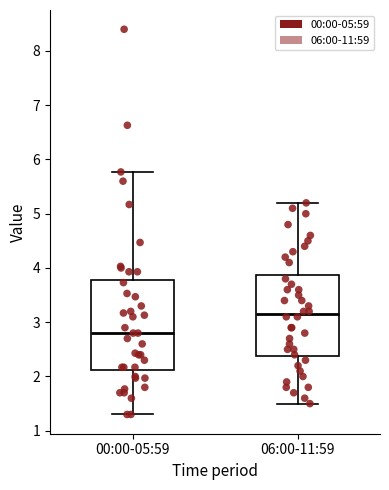

Which box's median line is the lowest?

00:00-05:59